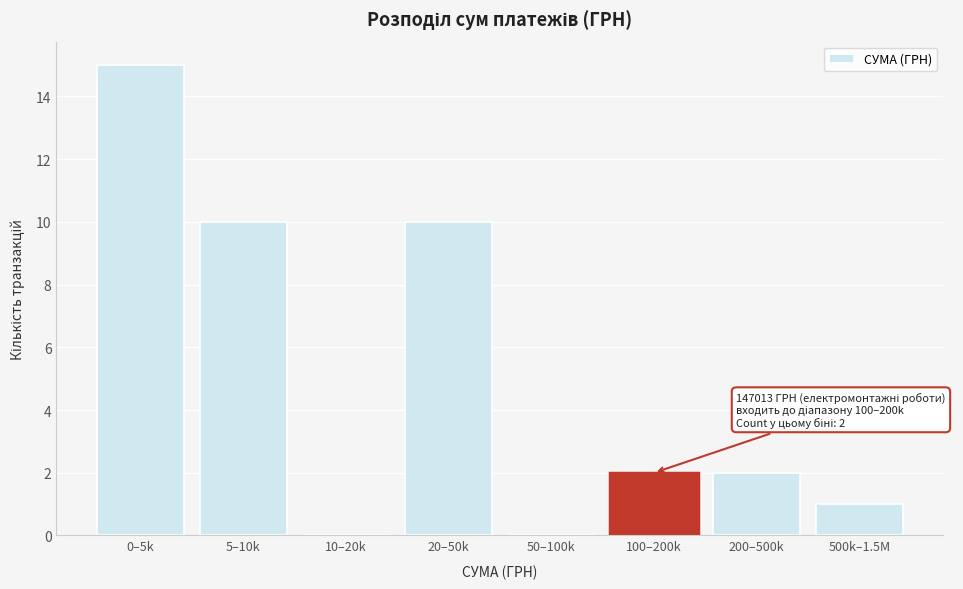

Reading left to right, transcribe all the data shown in this chart.

0–5k=15	5–10k=10	10–20k=0	20–50k=10	50–100k=0	100–200k=2	200–500k=2	500k–1.5M=1